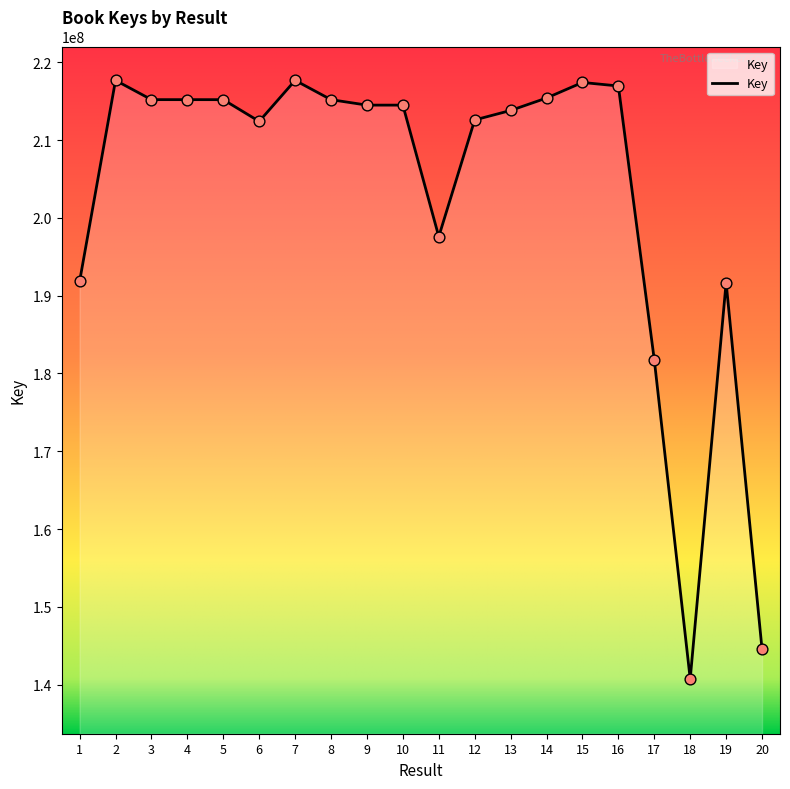

What is the ratio of the value at 17 to the value at 6?

0.9